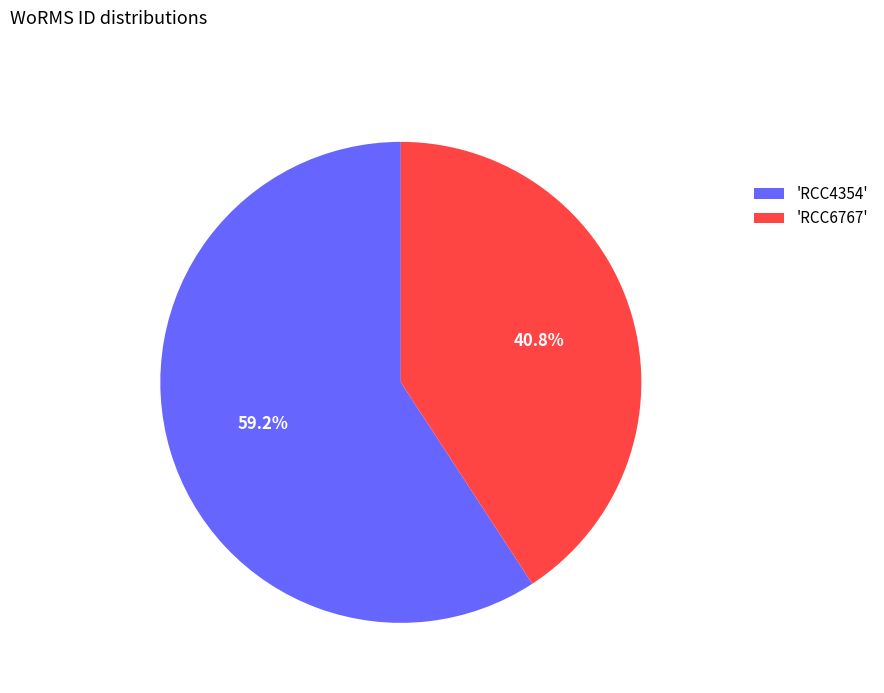

Which slice represents more than half of the pie?

'RCC4354'